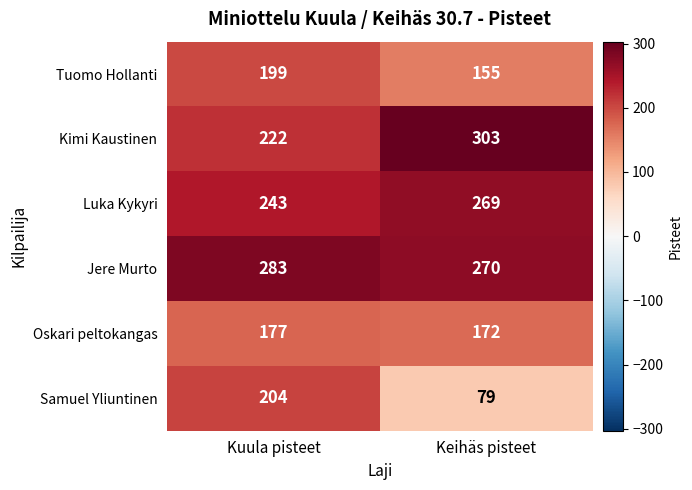

What is the sum of all Jere Murto values?

553